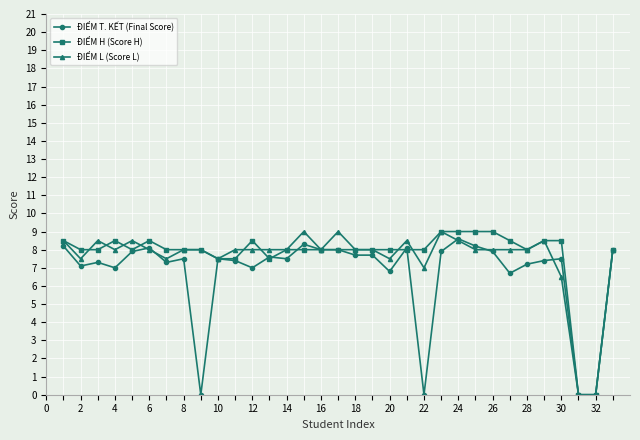

What is the value of the ĐIỂM H (Score H) point at the 6th from the left?

8.5